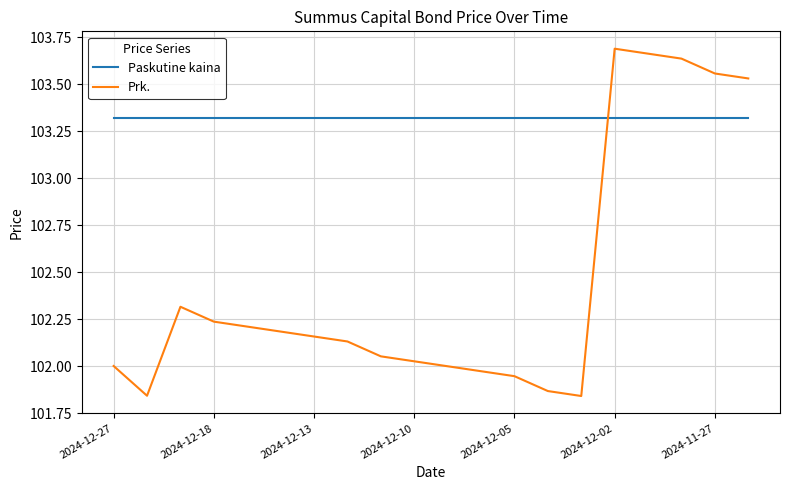

What are all the series names shown in the legend?

Paskutine kaina, Prk.